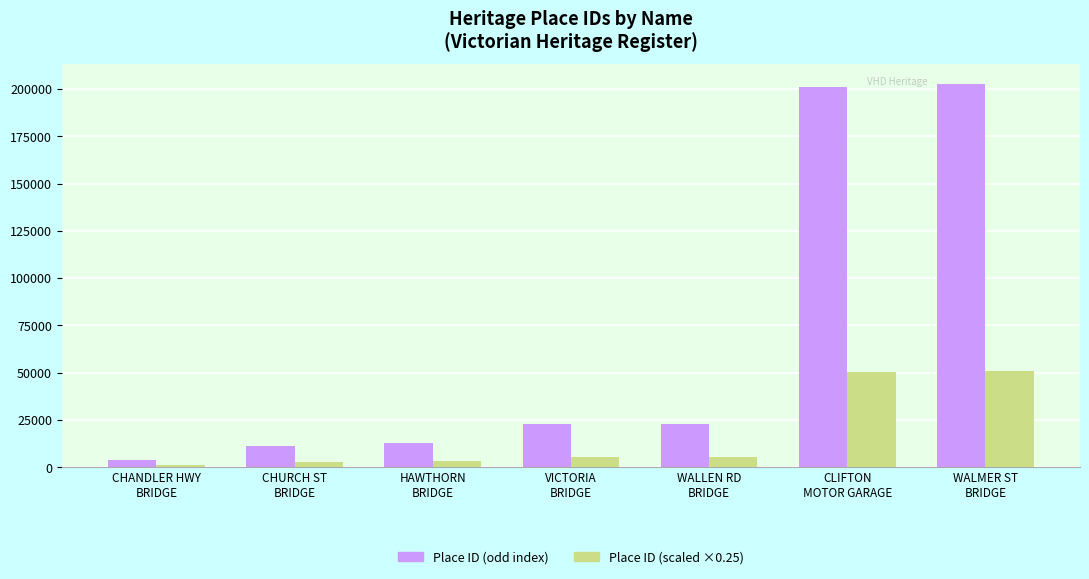

What is the sum of all Place ID (scaled ×0.25) values?

119341.8